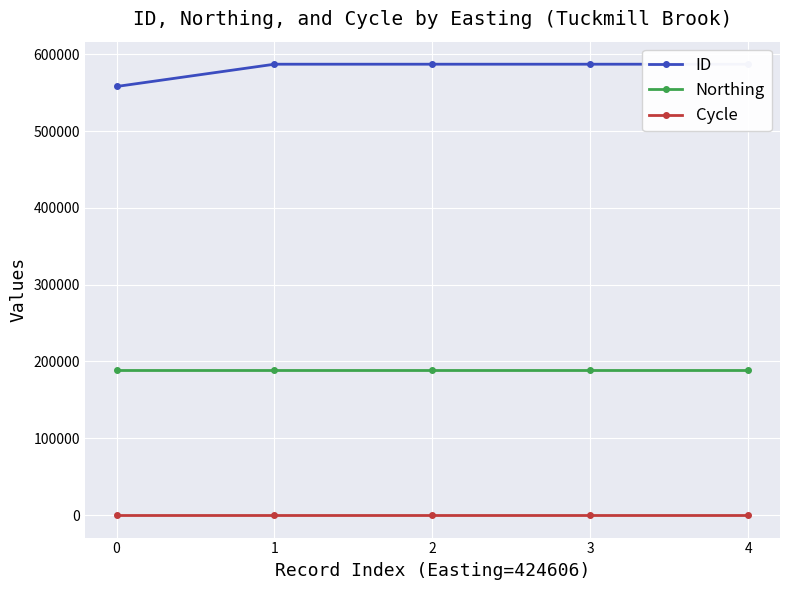

Rank the series by their maximum value, from lowest to highest.

Cycle, Northing, ID